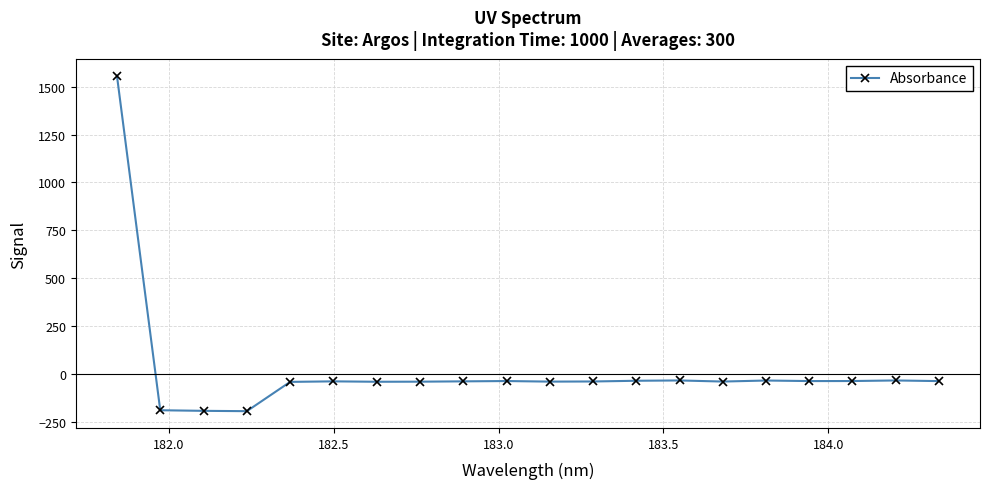

What is the value of the 8th point from the left?

-40.5